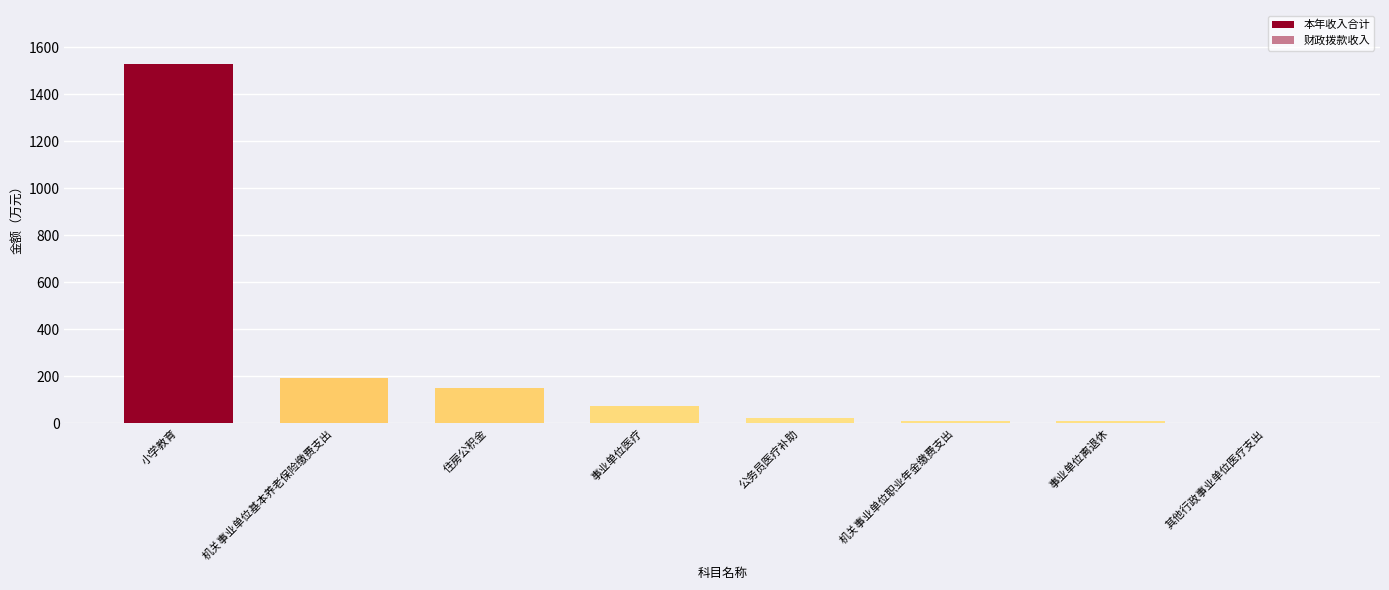

Read the 财政拨款收入 value at 机关事业单位职业年金缴费支出.

9.2